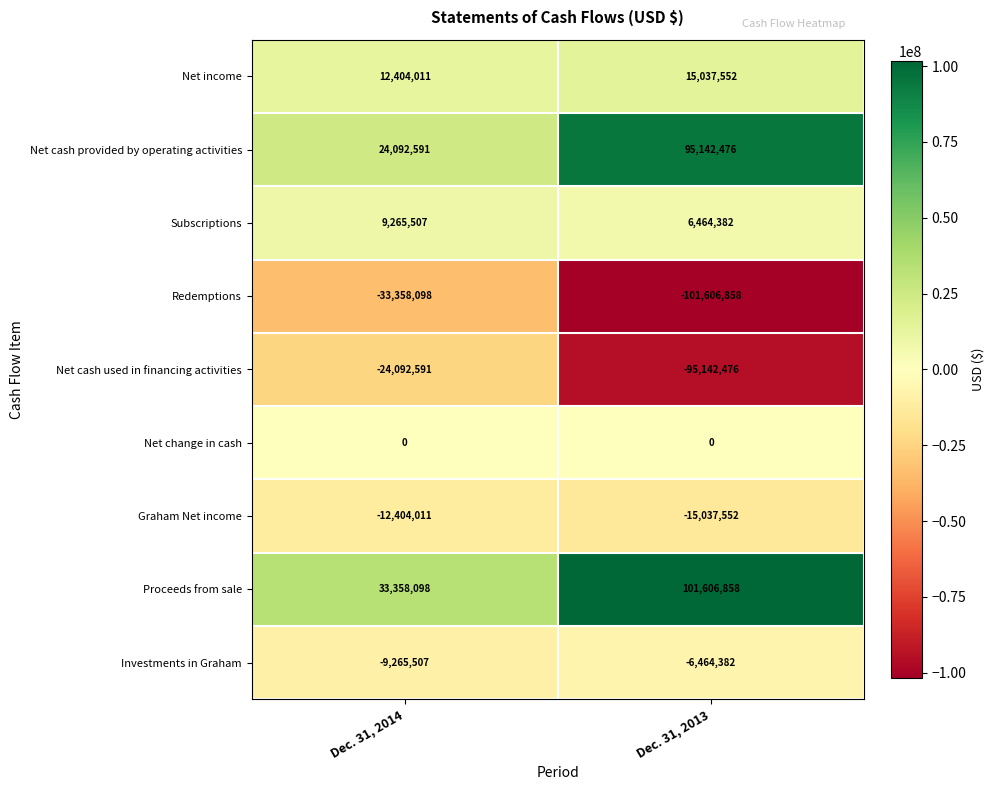

The value of Redemptions at Dec. 31, 2014 is -33358098. True or false?

True